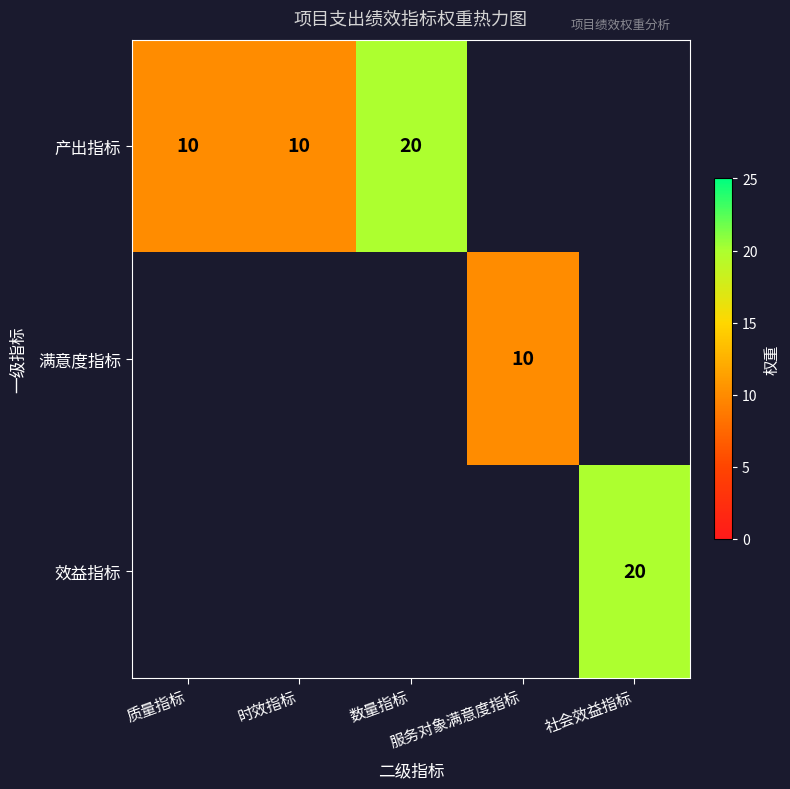

How many values in 效益指标 are above zero?

1